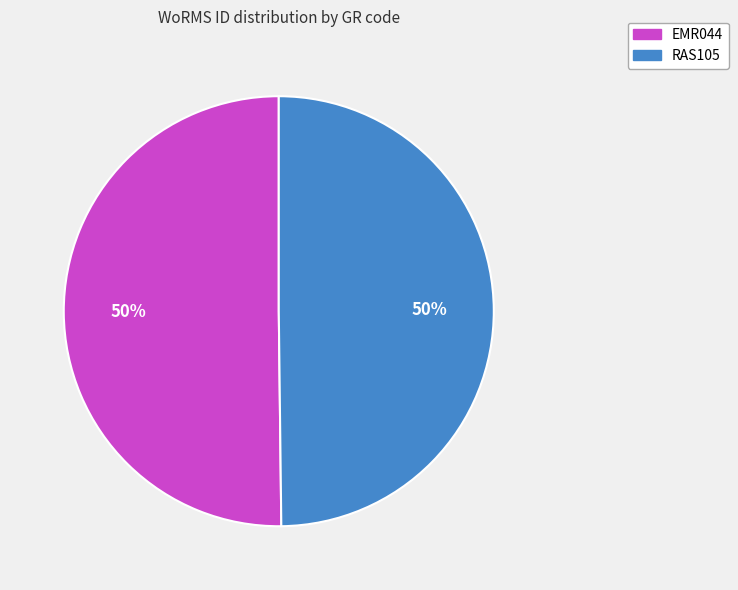

True or false: RAS105 accounts for 39% of the total.

False